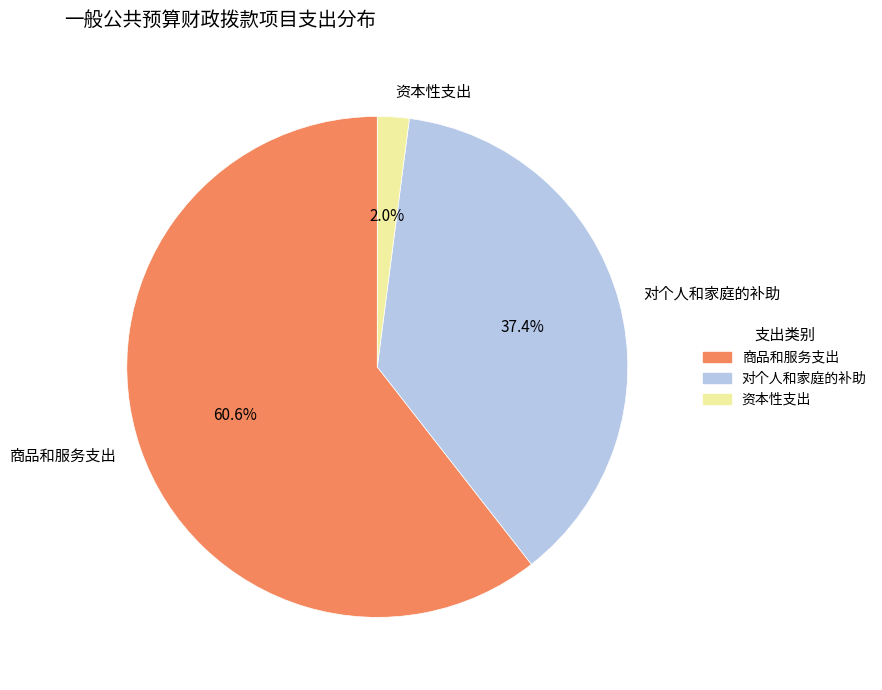

To the nearest percent, what is the combined percentage of 商品和服务支出 and 资本性支出?

63%